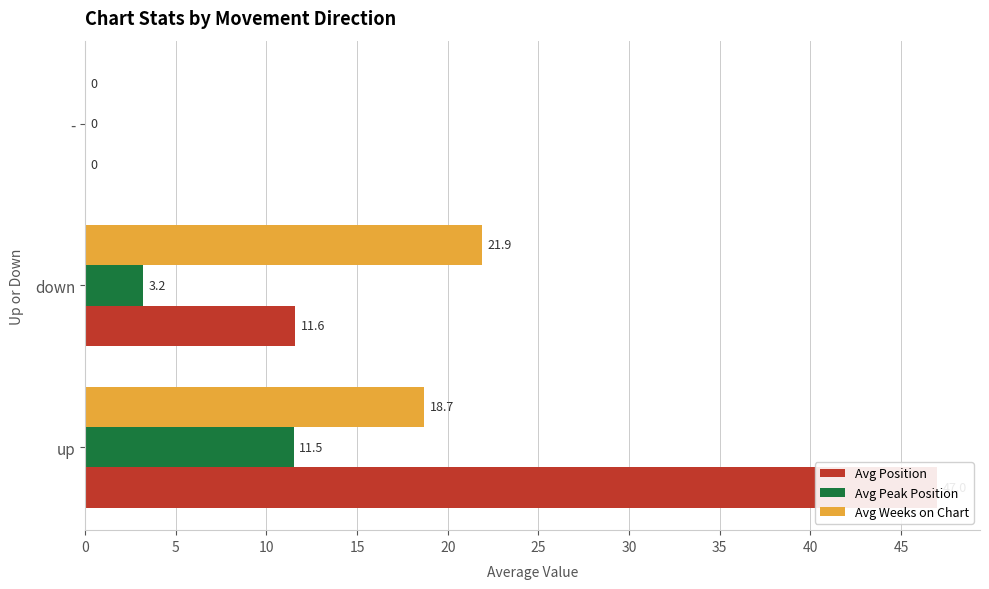

Reading right to left, transcribe all the data shown in this chart.

Avg Position: 0.0	11.6	47.0
Avg Peak Position: 0.0	3.2	11.5
Avg Weeks on Chart: 0.0	21.9	18.7